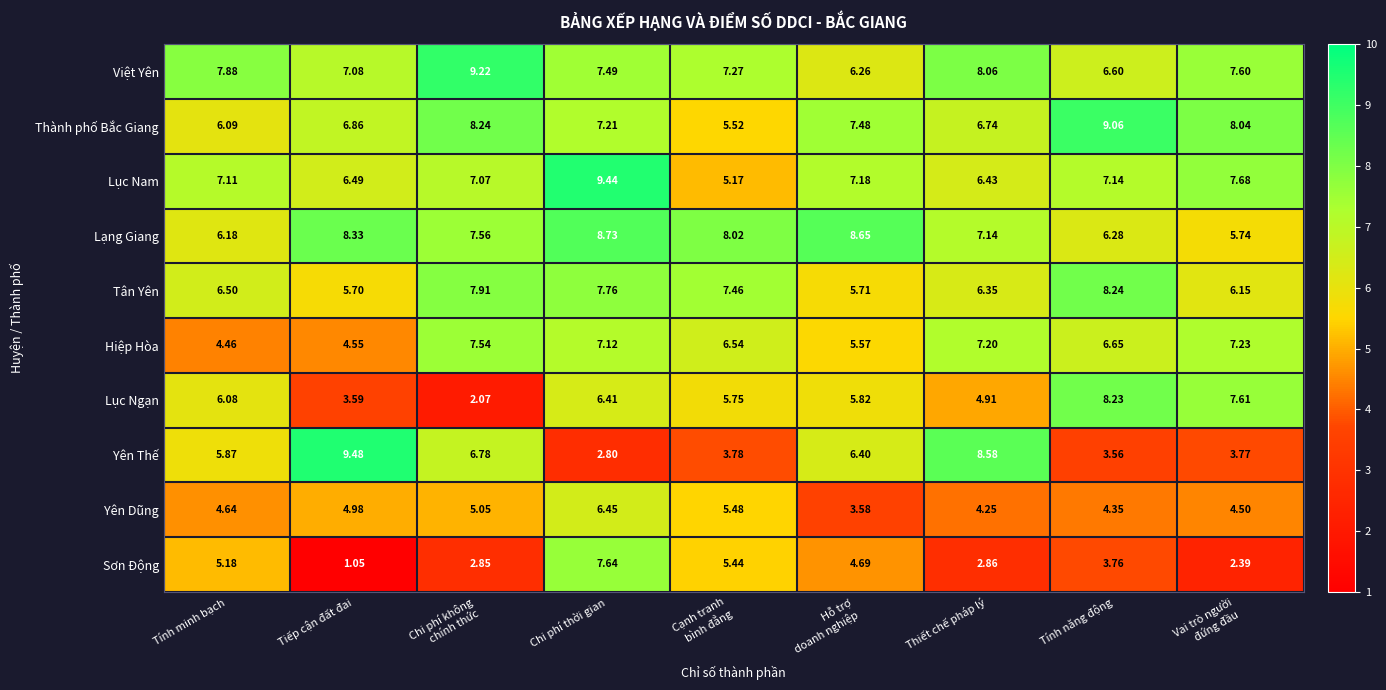

Which series has the largest range (max minus min)?

Yên Thế